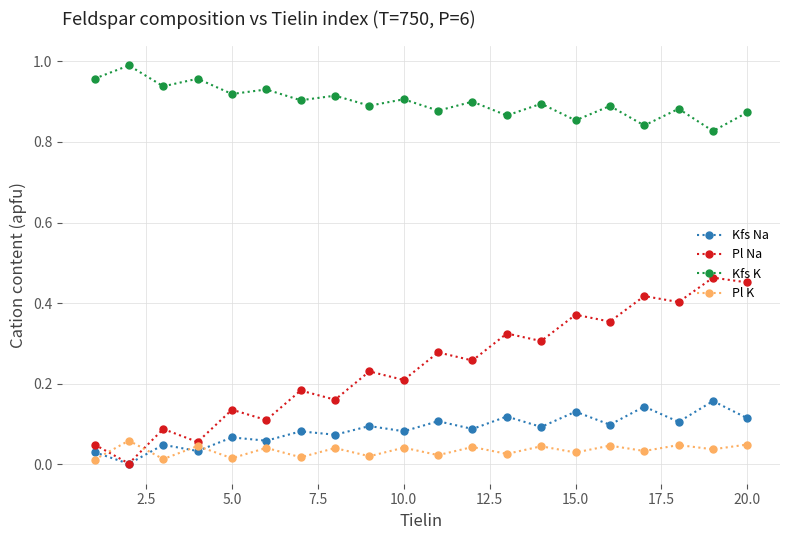

Which series has the widest spread of values?

Pl Na